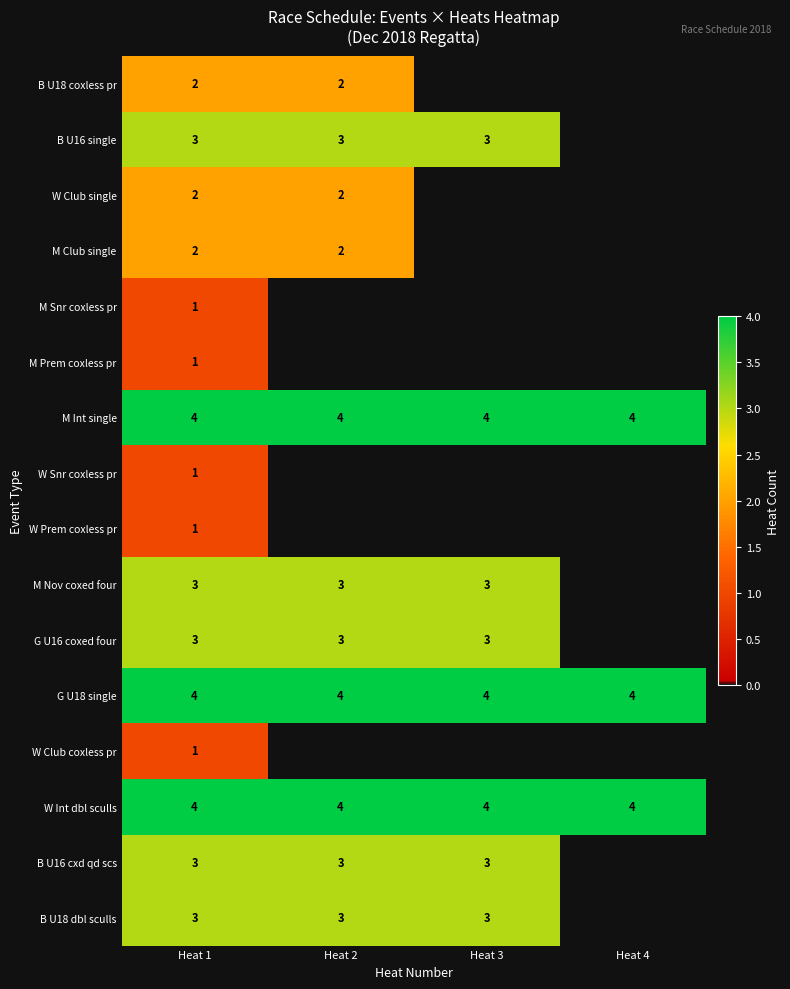

What is the sum of all W Int dbl sculls values?

16